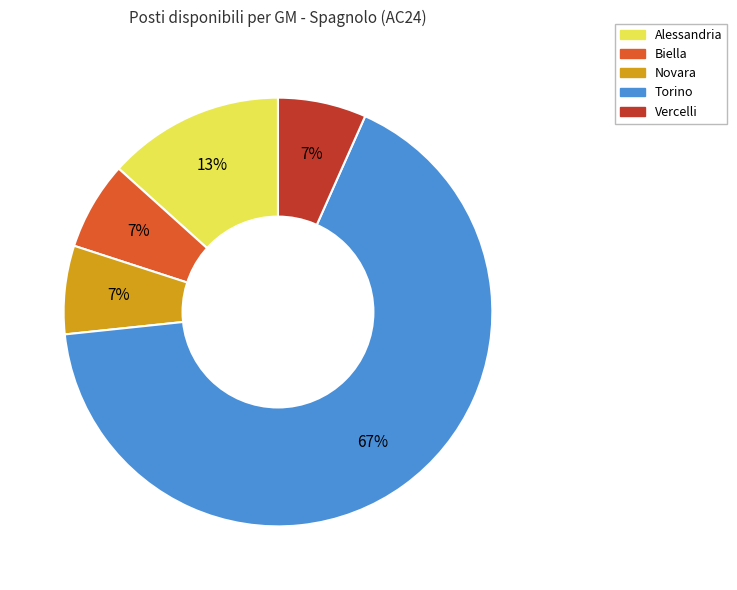

To the nearest percent, what is the average slice percentage?

20%